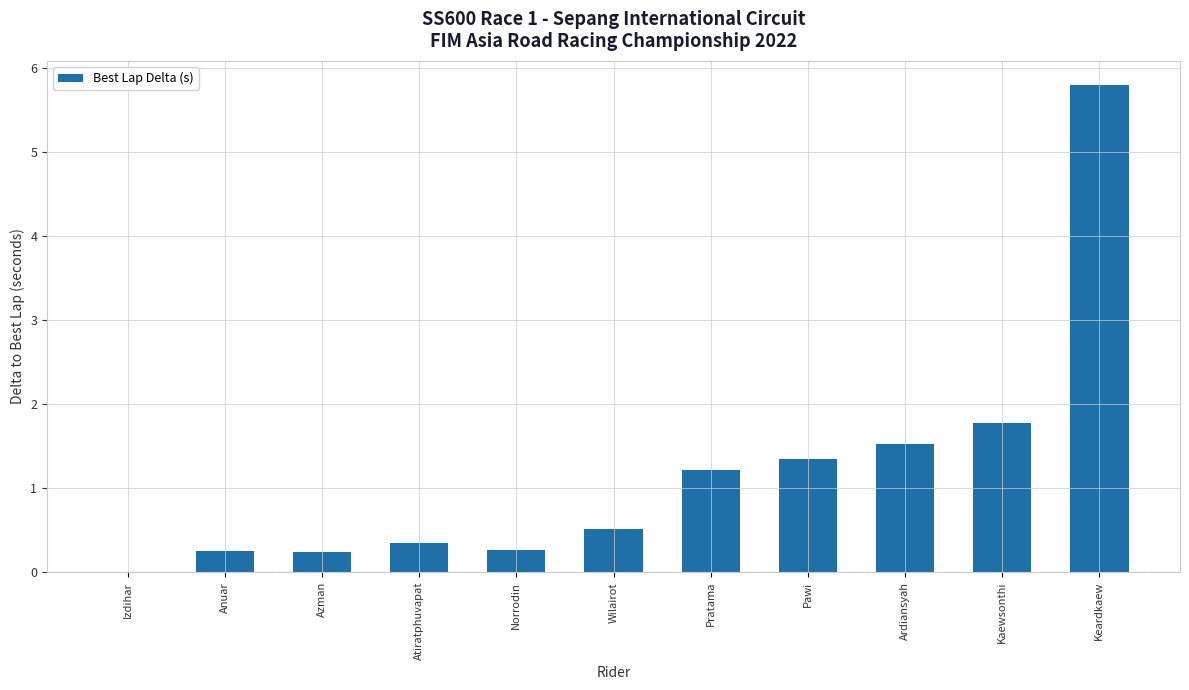

What value does the data have at Norrodin?

0.3